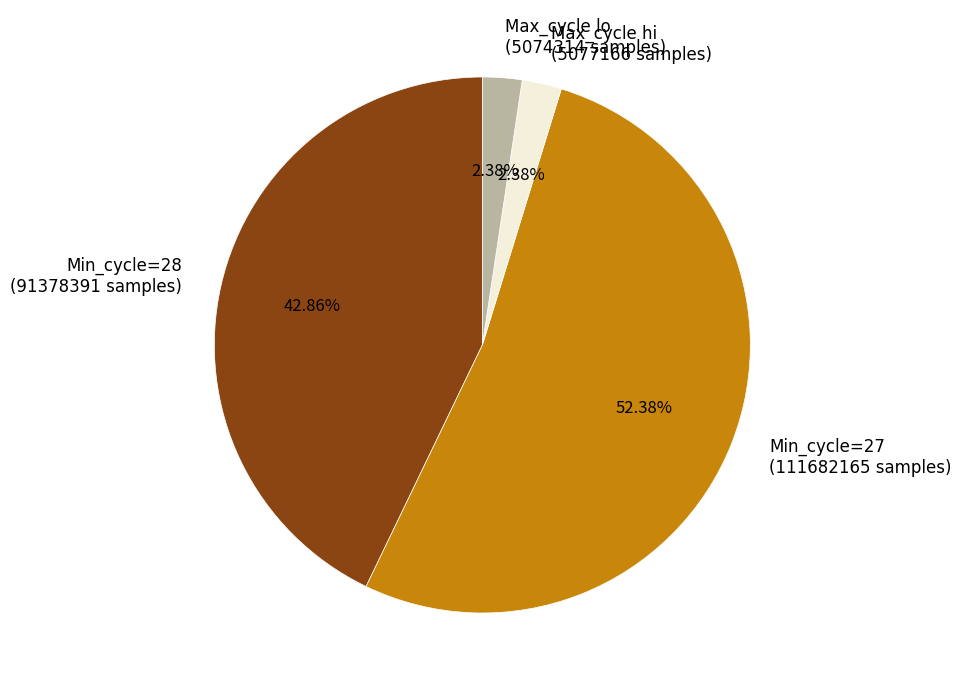

Do Max_cycle lo (5074314 samples) and Max_cycle hi (5077166 samples) together represent more than half of the pie?

No